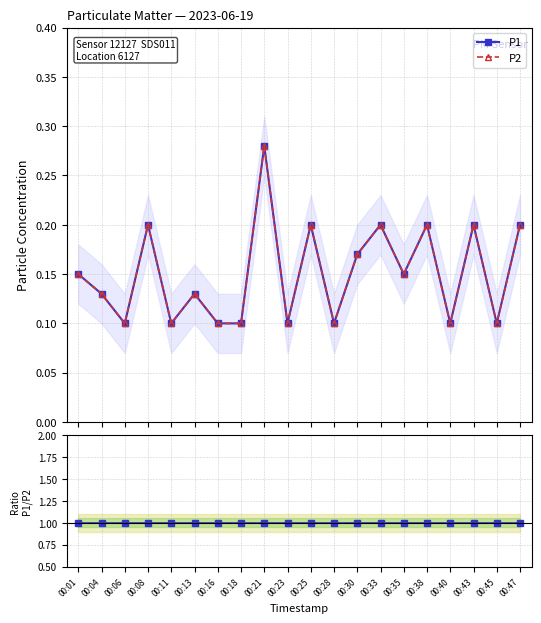

What is the highest value of the P2 series?

0.3